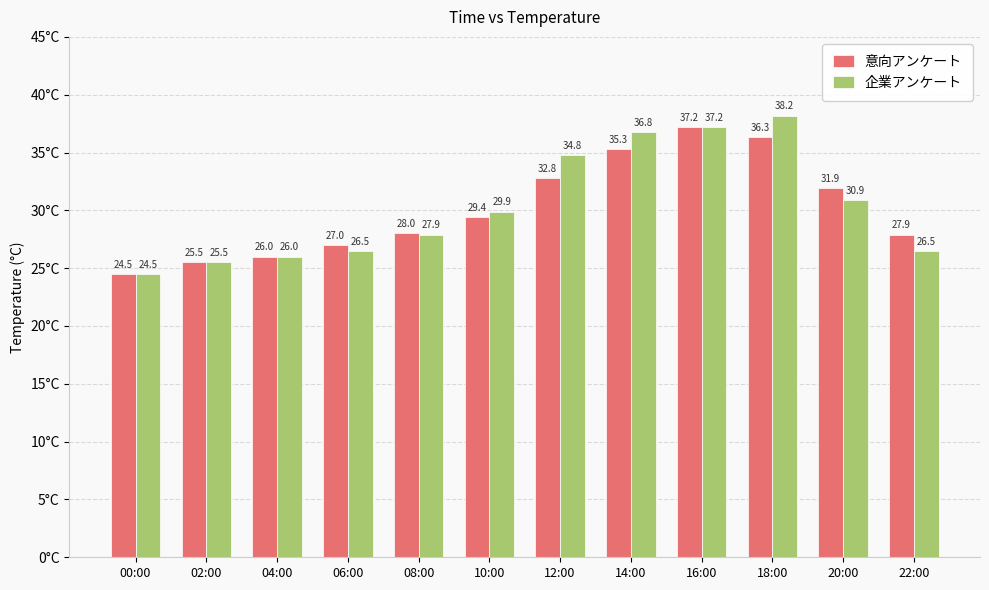

What value does the 企業アンケート series have at 08:00?

27.9